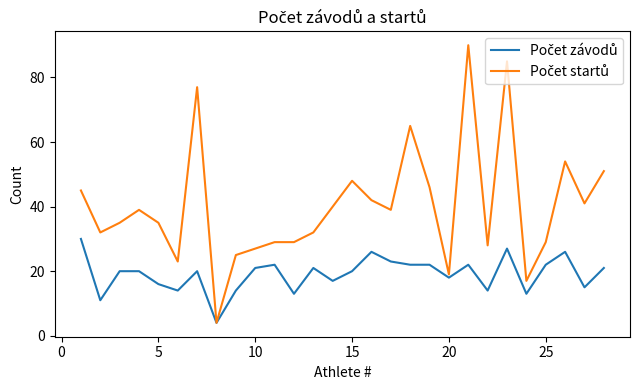

What is the maximum value shown in the chart?

90